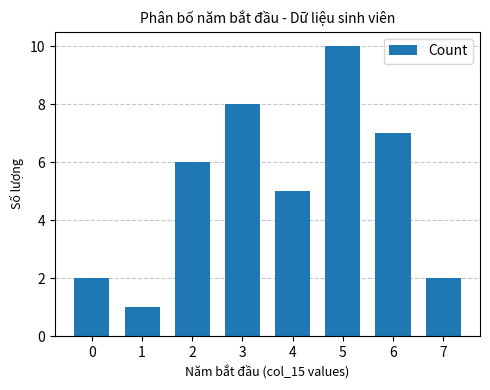

What is the smallest value displayed?

1